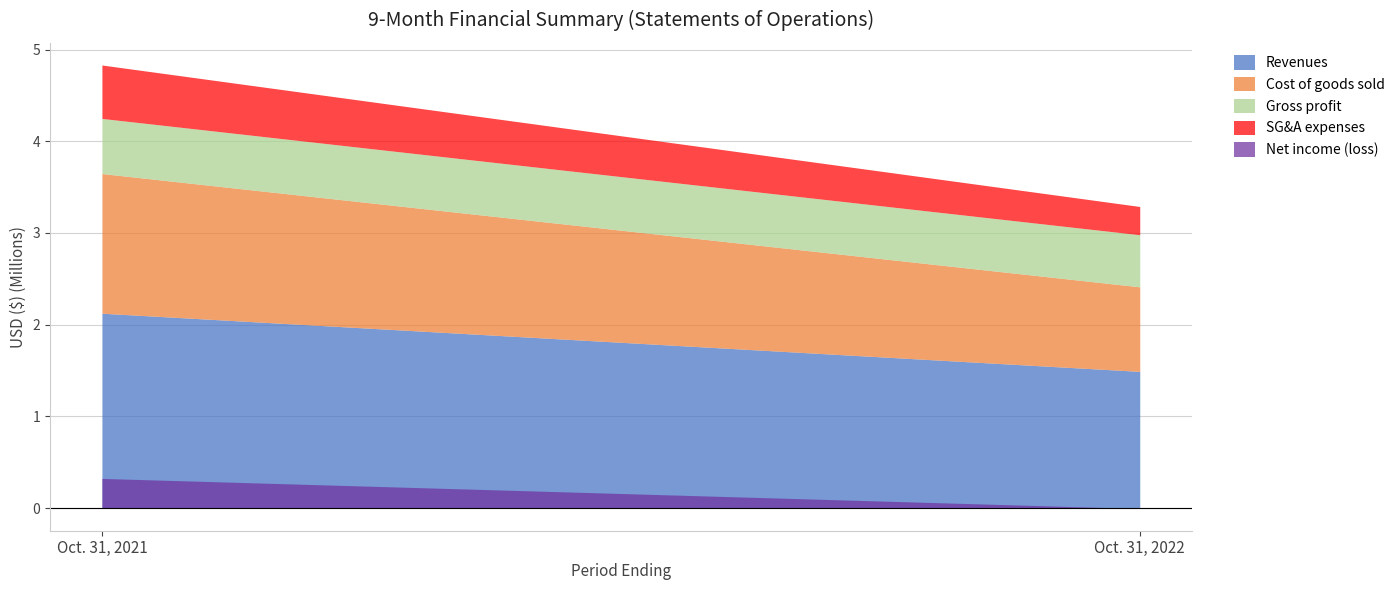

What is the sum of the Net income (loss) values at Oct. 31, 2021 and Oct. 31, 2022?

316869